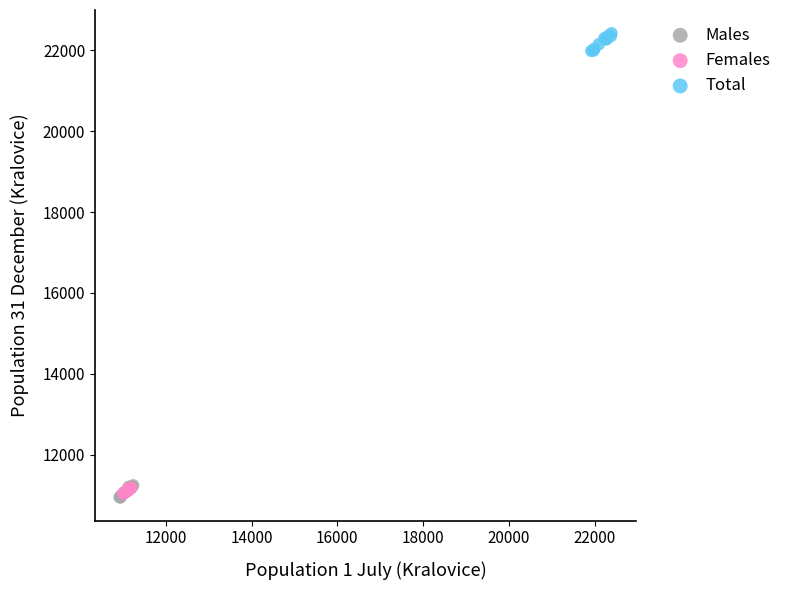

Which series contains the highest Y value?

Total